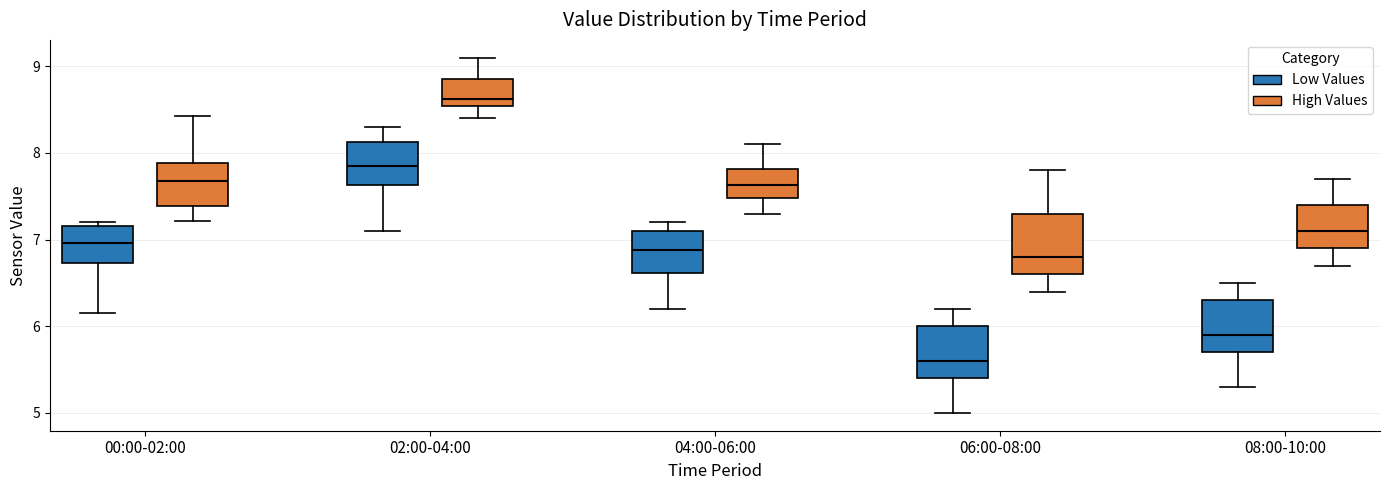

Where is the upper edge of the box for 02:00-04:00 (High Values) on the y-axis? The values are not printed on the chart, so give them approximately, as read against the axis.

8.9